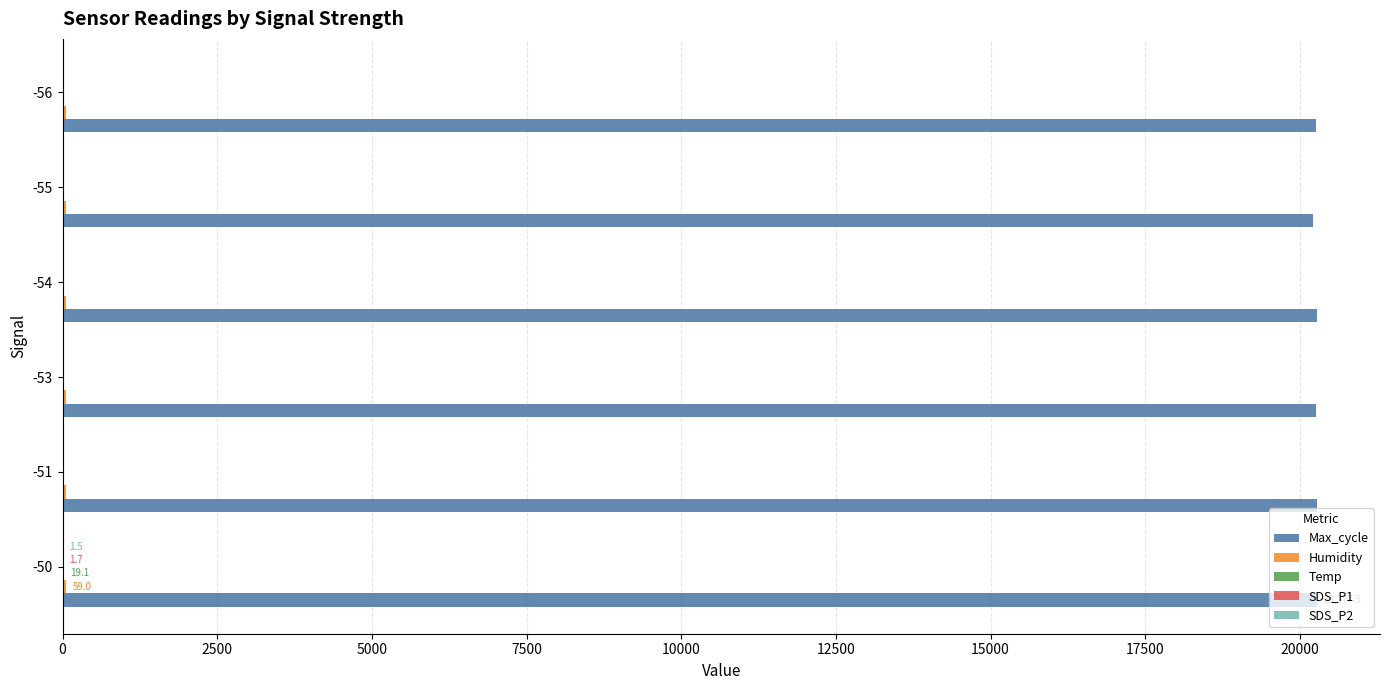

At how many categories does at least one series exceed 3550?

6